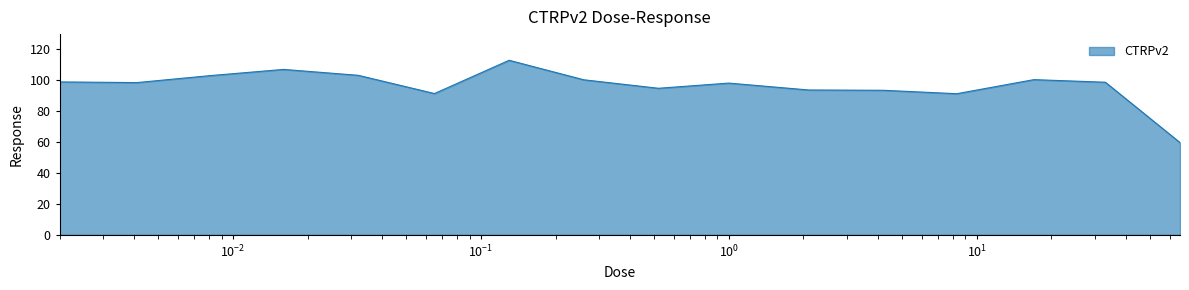

What is the greatest value displayed?

112.8